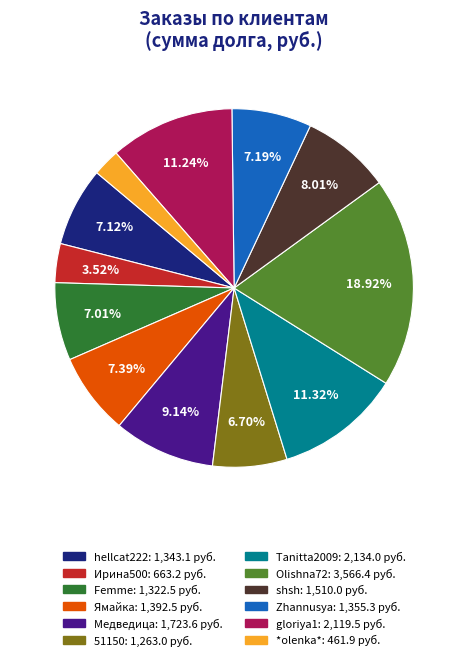

To the nearest percent, what is the combined percentage of Ирина500 and Tanitta2009?

15%